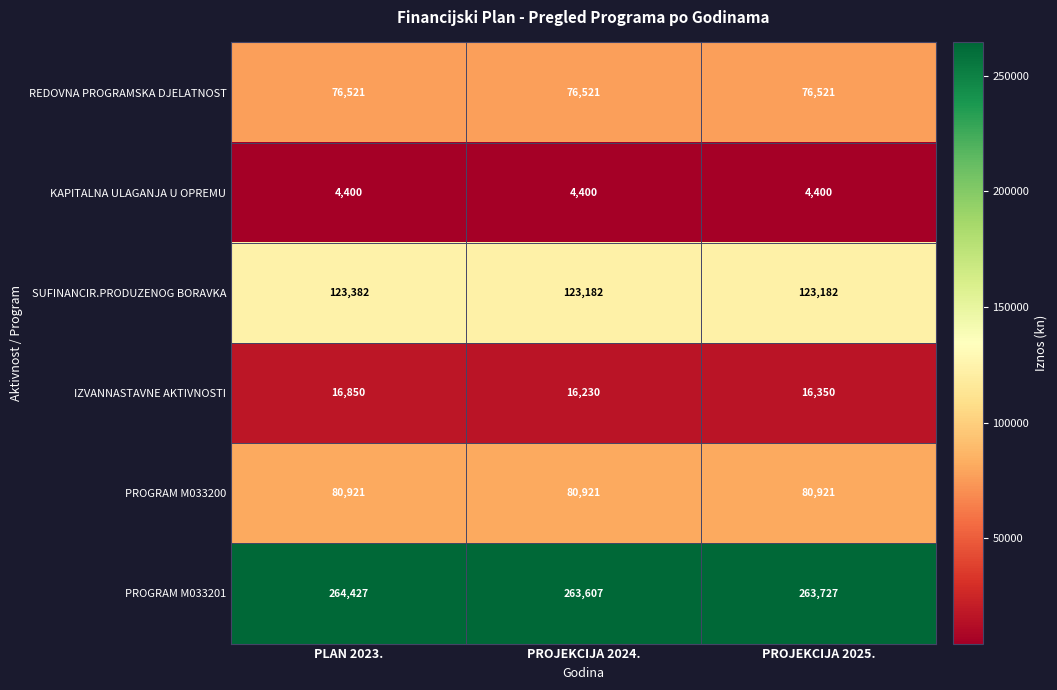

Rank the series at PLAN 2023. from lowest to highest value.

KAPITALNA ULAGANJA U OPREMU, IZVANNASTAVNE AKTIVNOSTI, REDOVNA PROGRAMSKA DJELATNOST, PROGRAM M033200, SUFINANCIR.PRODUZENOG BORAVKA, PROGRAM M033201